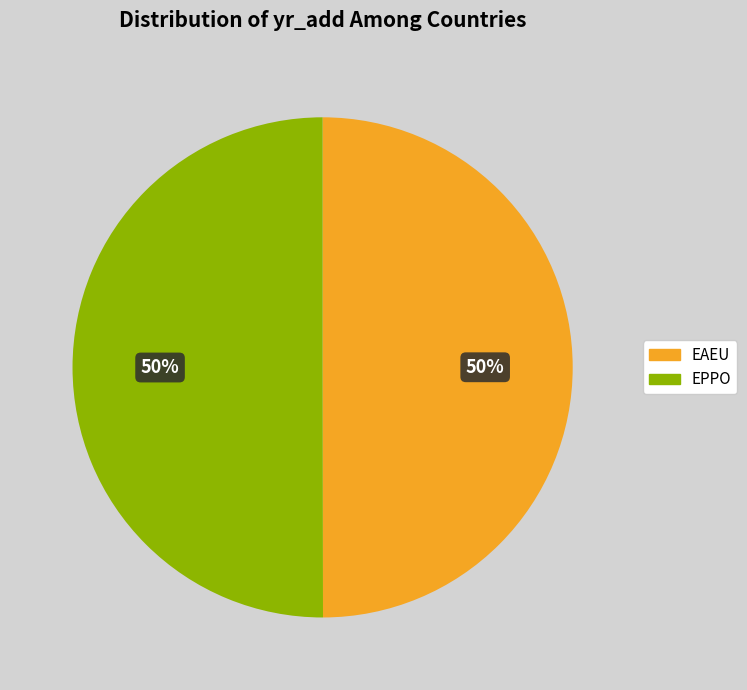

Do EPPO and EAEU together represent more than half of the pie?

Yes